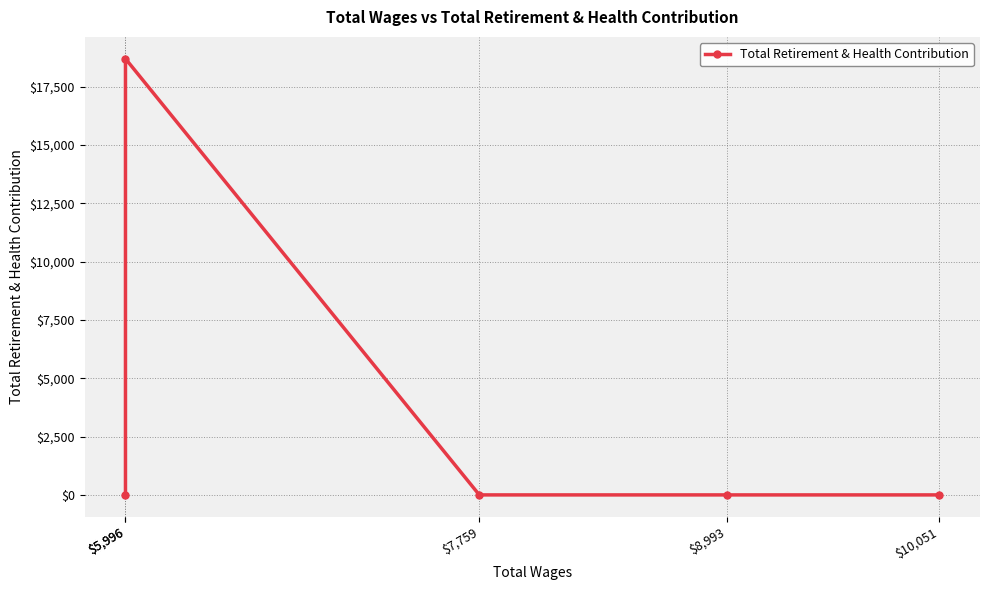

Rank the categories by value from lowest to highest.

$10,051, $8,993, $7,759, $5,996, $5,996